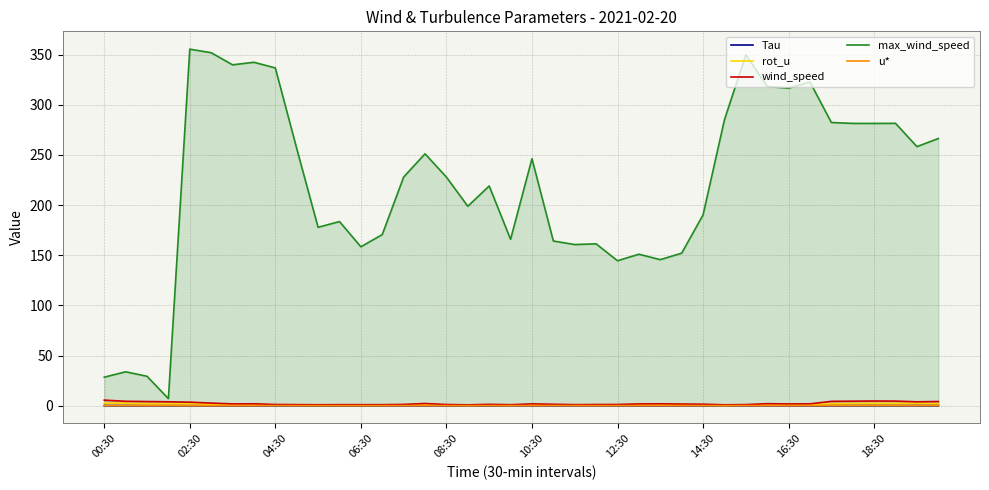

What value does the rot_u series have at 38?

2.5